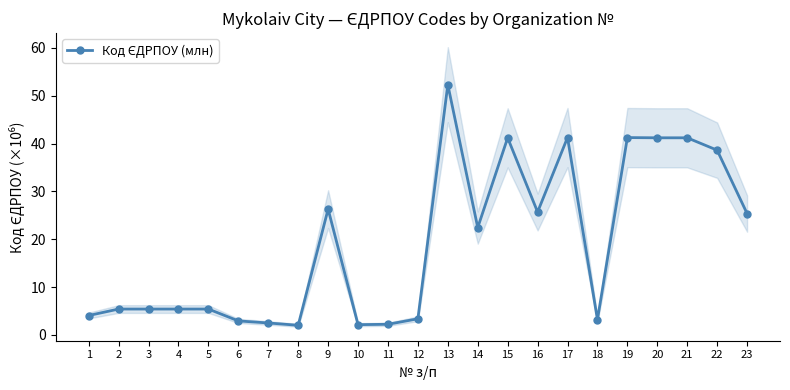

Rank the categories by value from lowest to highest.

8, 10, 11, 7, 6, 18, 12, 1, 4, 3, 2, 5, 14, 23, 16, 9, 22, 15, 21, 20, 19, 17, 13